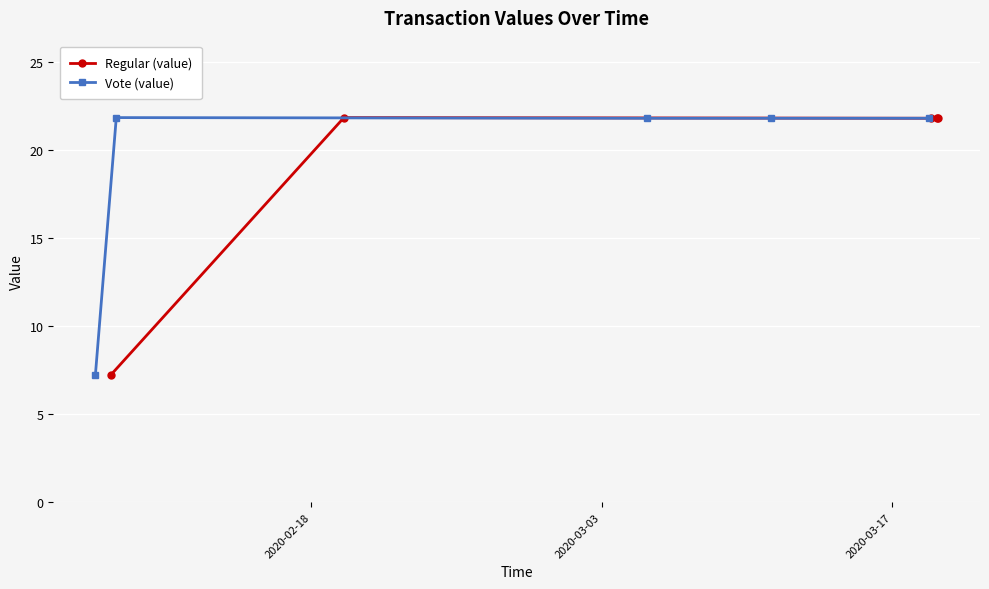

How many lines are shown in the chart?

2